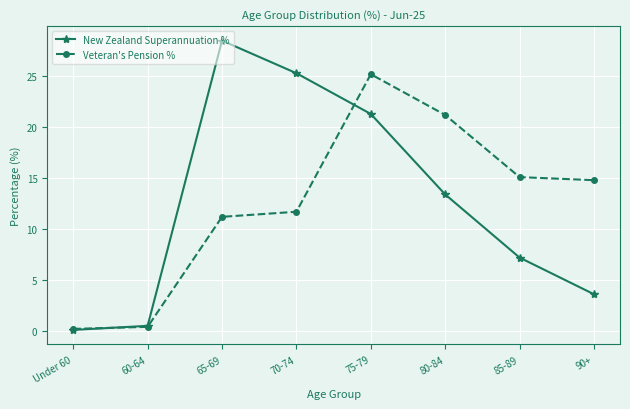

Reading left to right, list all the values displayed in this chart.

New Zealand Superannuation %: 0.1	0.5	28.5	25.3	21.3	13.4	7.2	3.6
Veteran's Pension %: 0.2	0.4	11.2	11.7	25.2	21.2	15.1	14.8